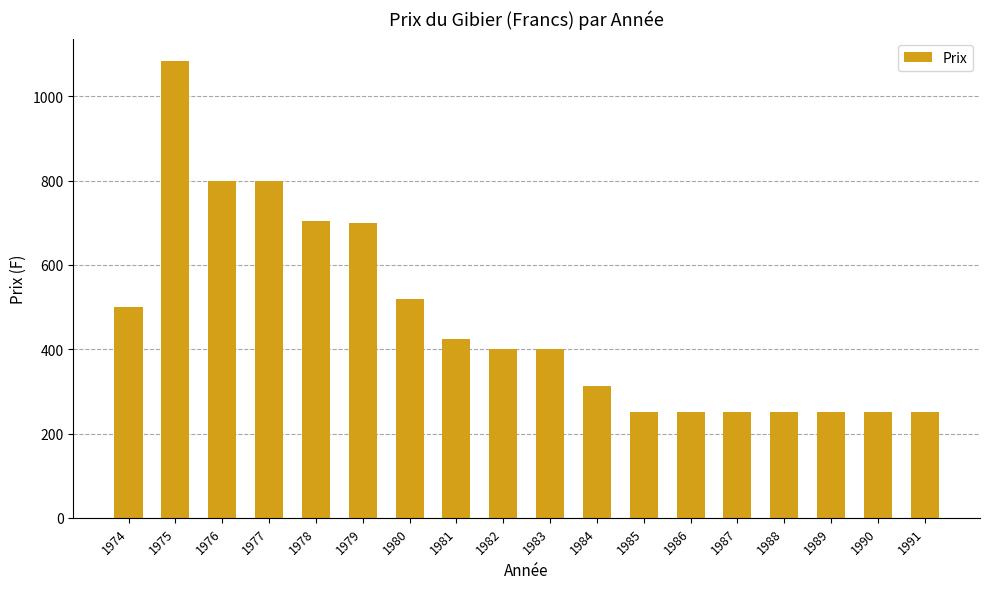

The value at 1975 is 661.4. True or false?

False